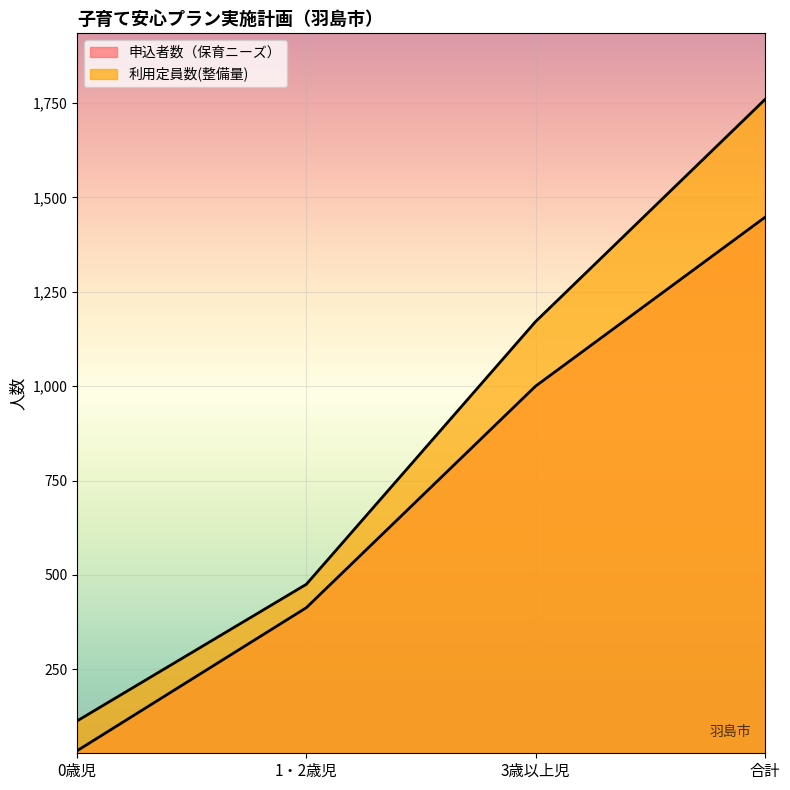

How many lines are shown in the chart?

2